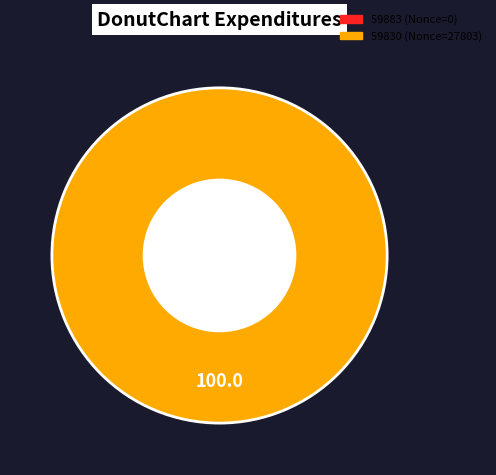

To the nearest percent, what is the difference between the 59830 and 59883 slice percentages?

100%